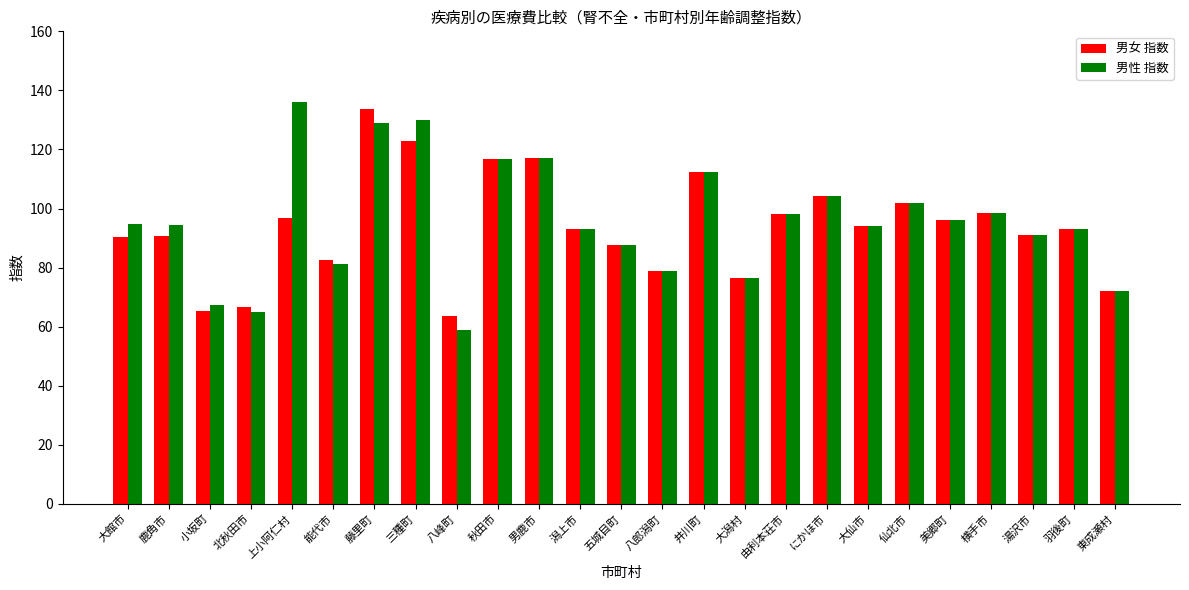

The 男女 指数 series shows 82.4 at 能代市. True or false?

True